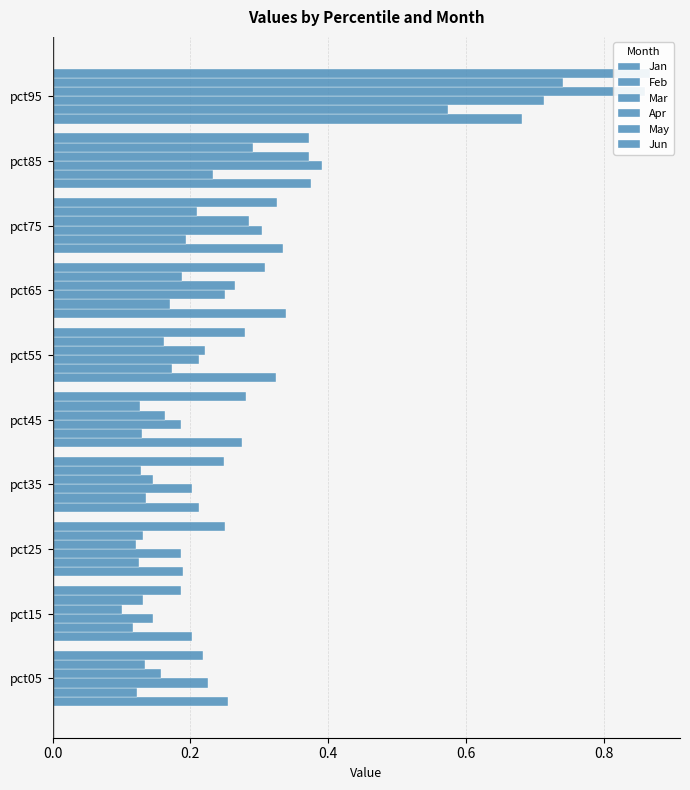

Is the value of Apr at pct05 greater than the value of May at pct95?

No